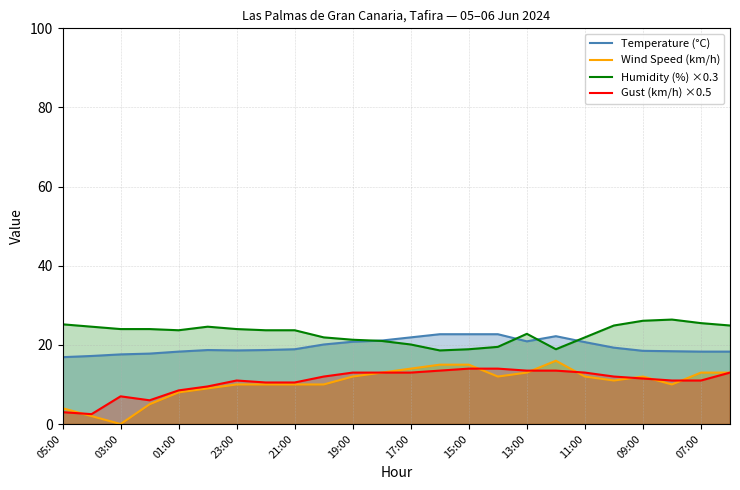

Reading left to right, what are all the values shown in this chart?

Temperature (°C): 16.9	17.2	17.6	17.8	18.3	18.7	18.6	18.7	18.9	20.1	20.8	21.1	21.9	22.7	22.7	22.7	20.9	22.2	20.7	19.3	18.5	18.4	18.3	18.3
Wind Speed (km/h): 4.0	2.0	0.0	5.0	8.0	9.0	10.0	10.0	10.0	10.0	12.0	13.0	14.0	15.0	15.0	12.0	13.0	16.0	12.0	11.0	12.0	10.0	13.0	13.0
Humidity (%) ×0.3: 25.2	24.6	24.0	24.0	23.7	24.6	24.0	23.7	23.7	21.9	21.3	21.0	20.1	18.6	18.9	19.5	22.8	18.9	21.9	24.9	26.1	26.4	25.5	24.9
Gust (km/h) ×0.5: 3.0	2.5	7.0	6.0	8.5	9.5	11.0	10.5	10.5	12.0	13.0	13.0	13.0	13.5	14.0	14.0	13.5	13.5	13.0	12.0	11.5	11.0	11.0	13.0